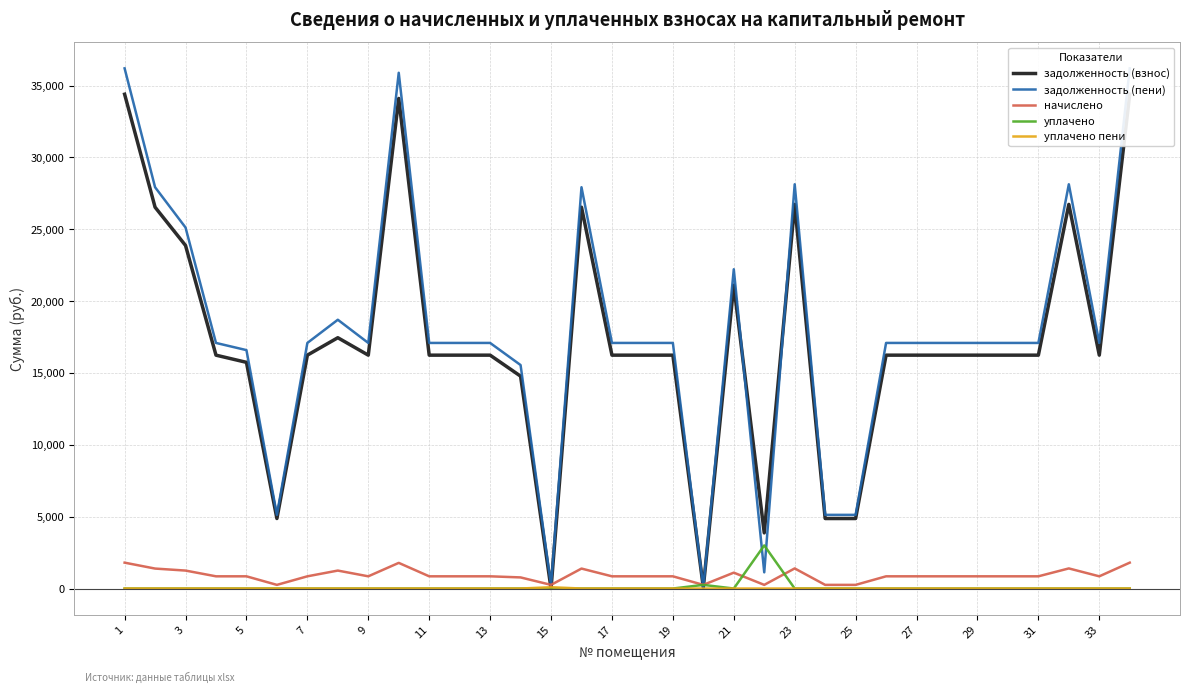

The value of начислено at 31 is 850.5. True or false?

True